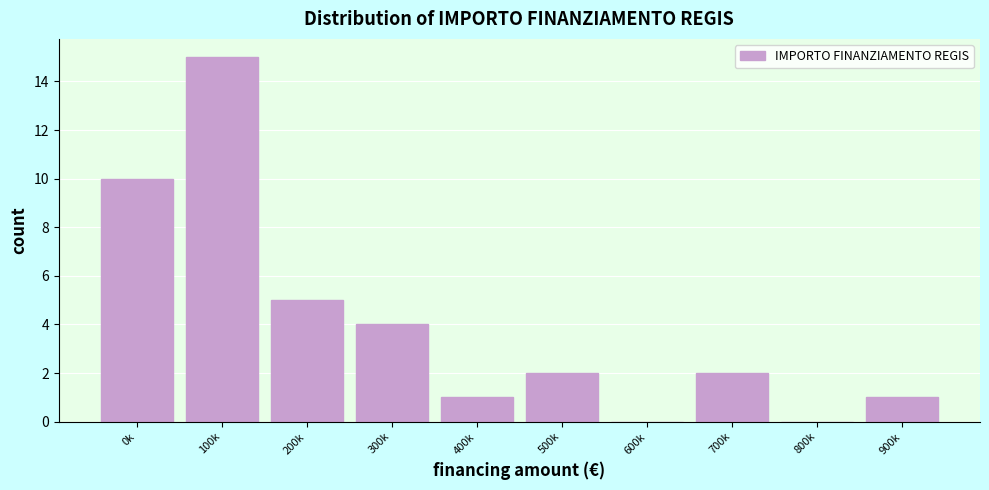

Reading left to right, extract all data points from this chart.

0k=10	100k=15	200k=5	300k=4	400k=1	500k=2	600k=0	700k=2	800k=0	900k=1